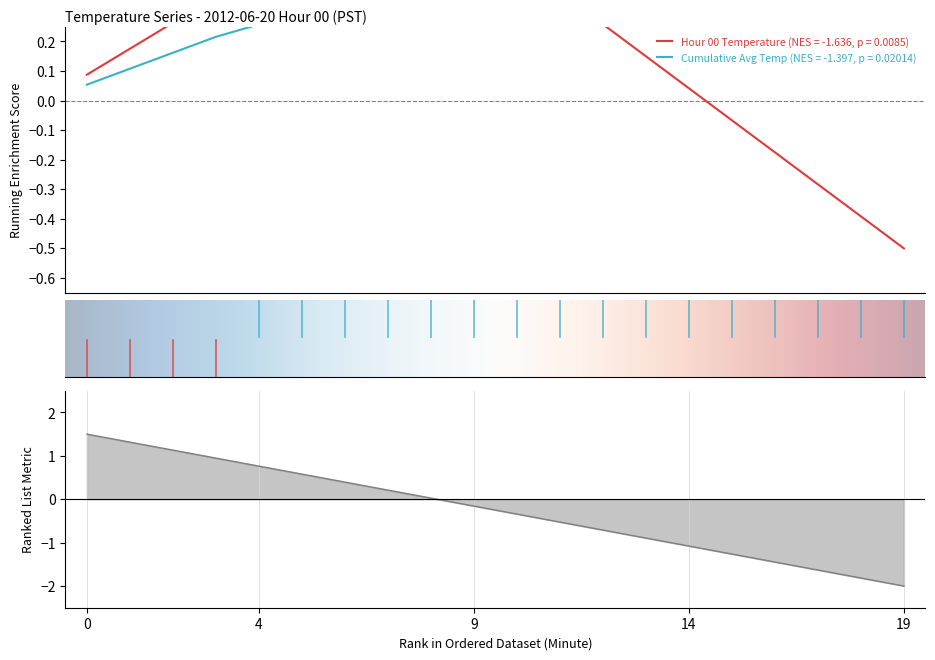

Reading left to right, extract all data points from this chart.

1.5	1.3	1.1	0.9	0.8	0.6	0.4	0.2	0.0	-0.2	-0.3	-0.5	-0.7	-0.9	-1.1	-1.3	-1.4	-1.6	-1.8	-2.0